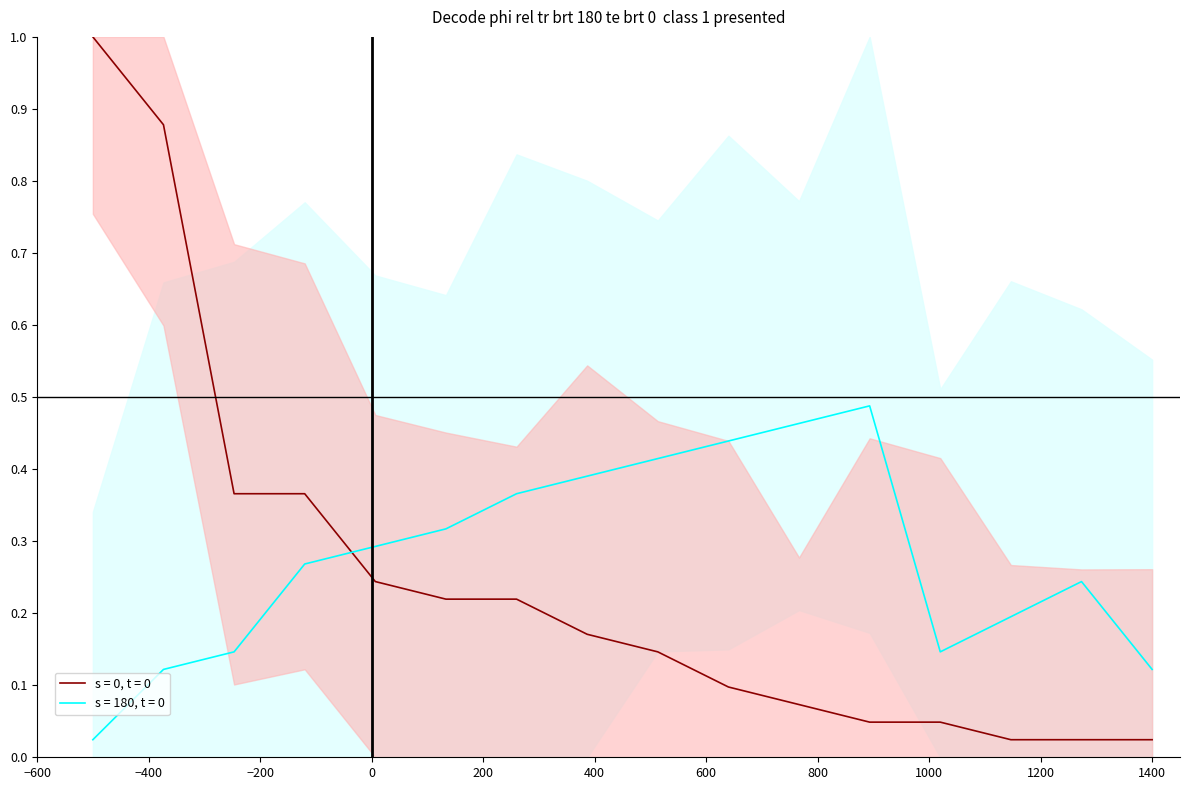

Does the chart display data point markers on the line(s)?

No